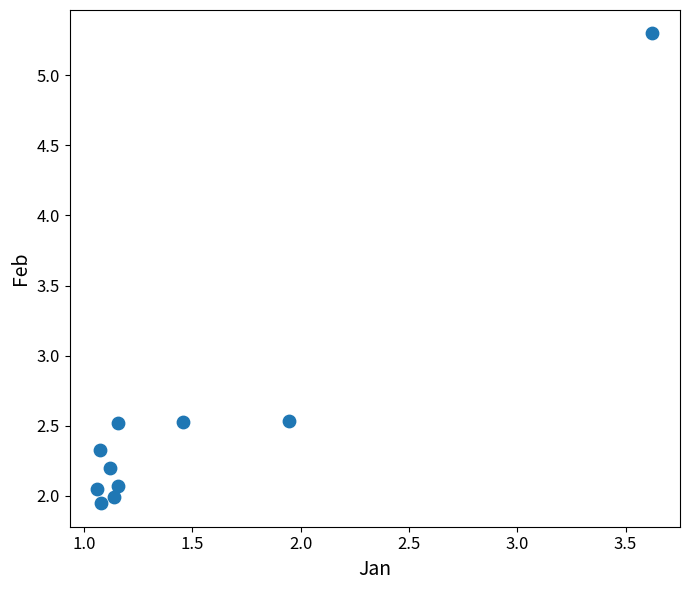

What is the average X value?

1.5